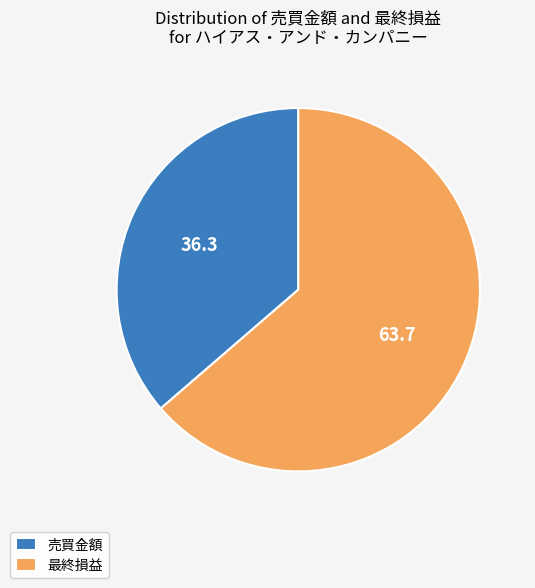

True or false: 売買金額 accounts for 36% of the total.

True